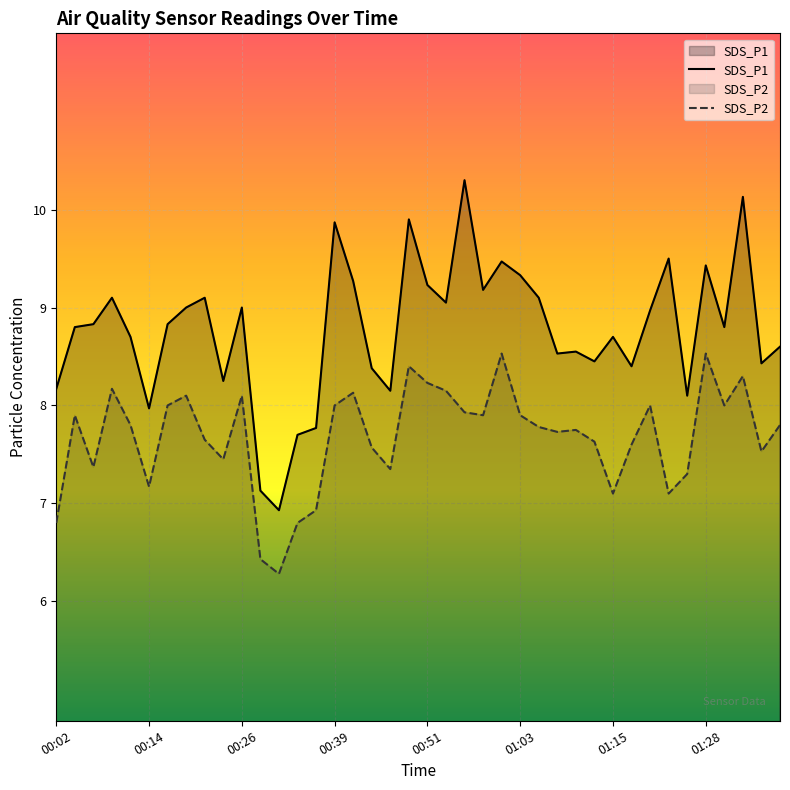

Which series has the widest spread of values?

SDS_P1